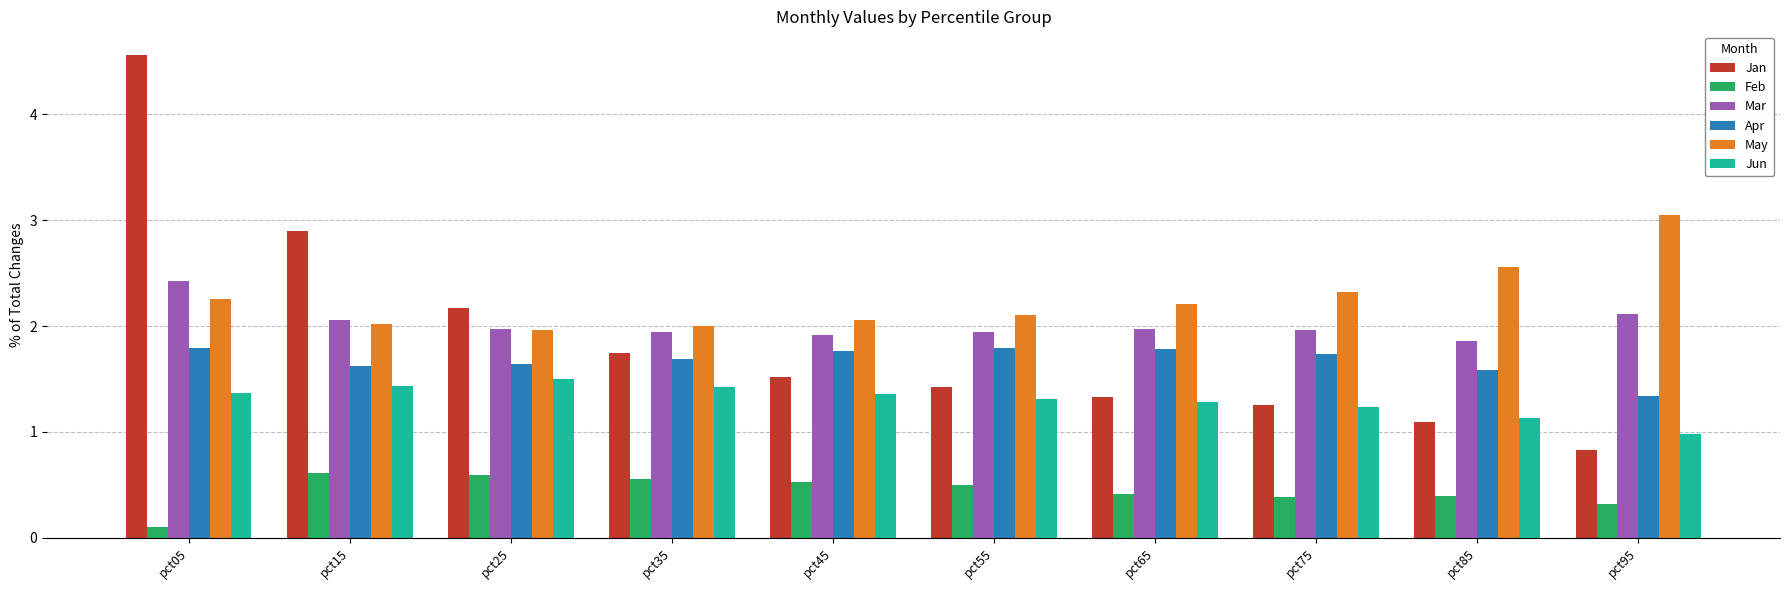

What is the spread (max minus min) of values at pct65?

1.8